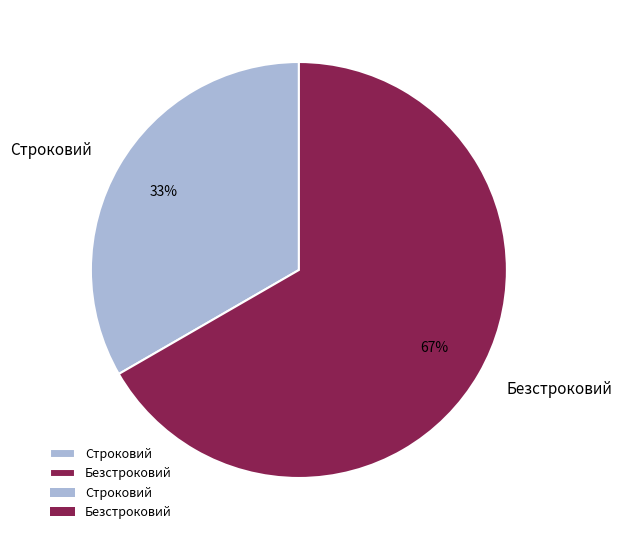

Which slice is the smallest?

Строковий